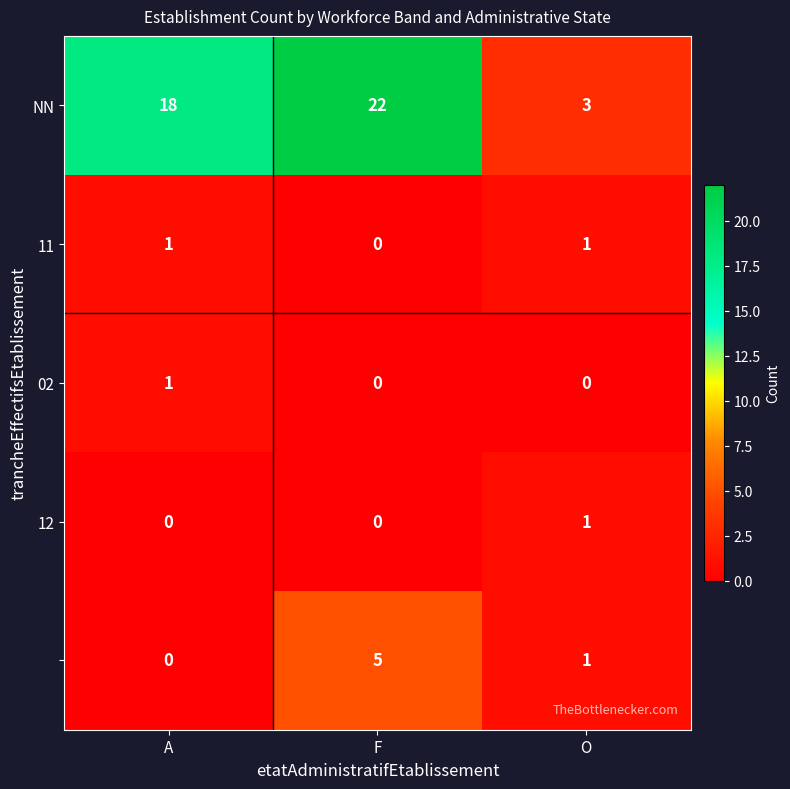

At which category does the chart reach its peak across all series?

F